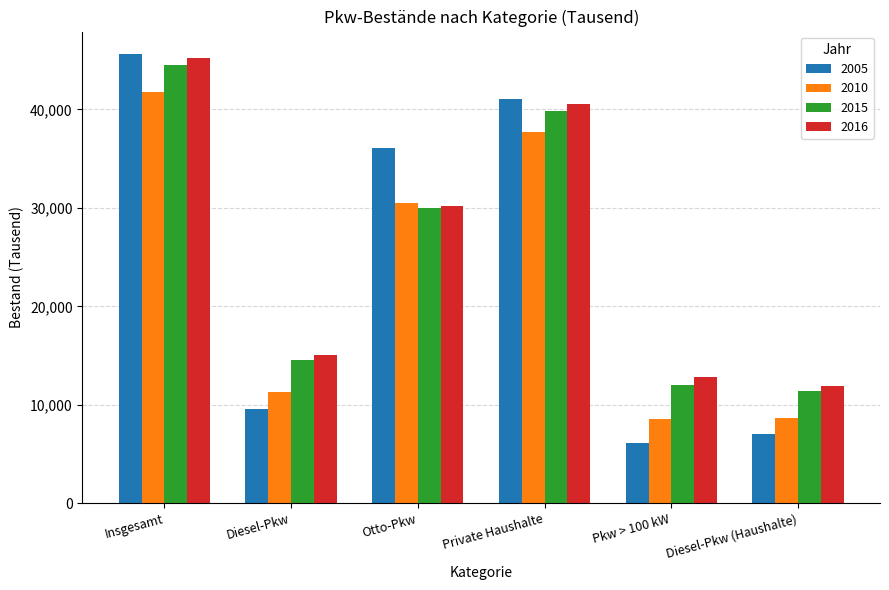

At which category does the chart reach its minimum across all series?

Pkw > 100 kW